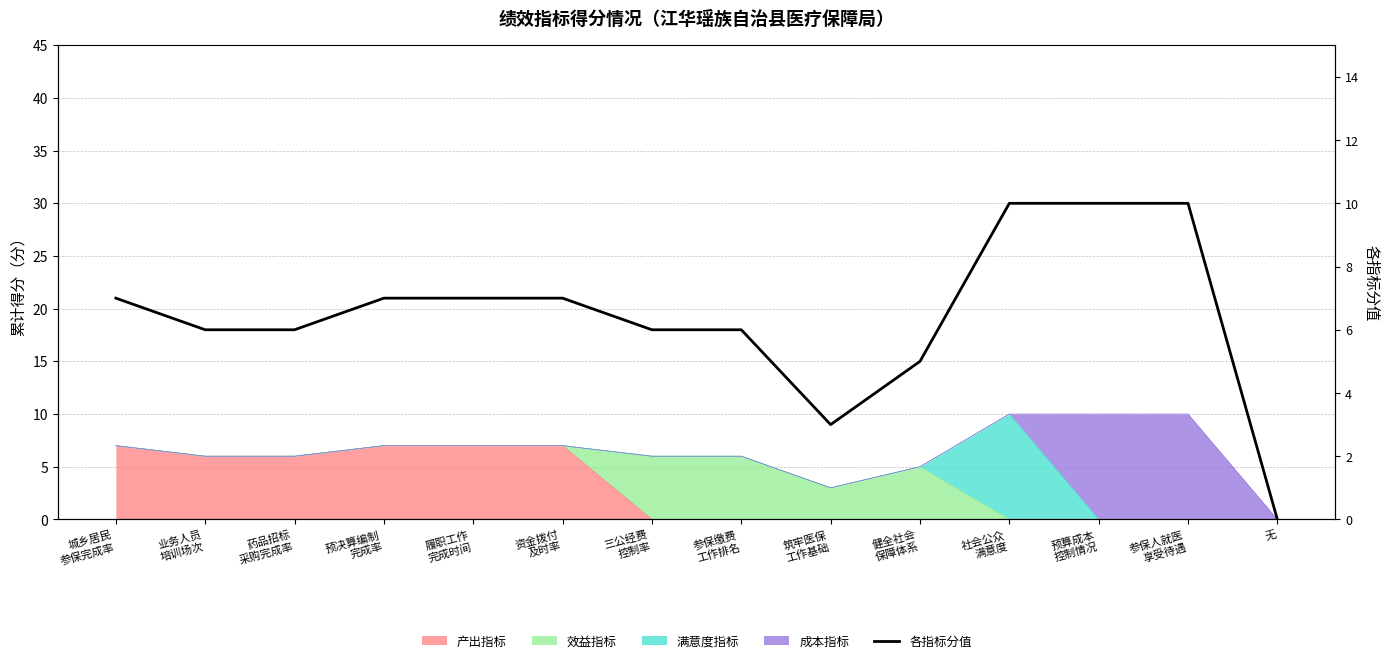

At which category does the chart reach its peak across all series?

社会公众
满意度